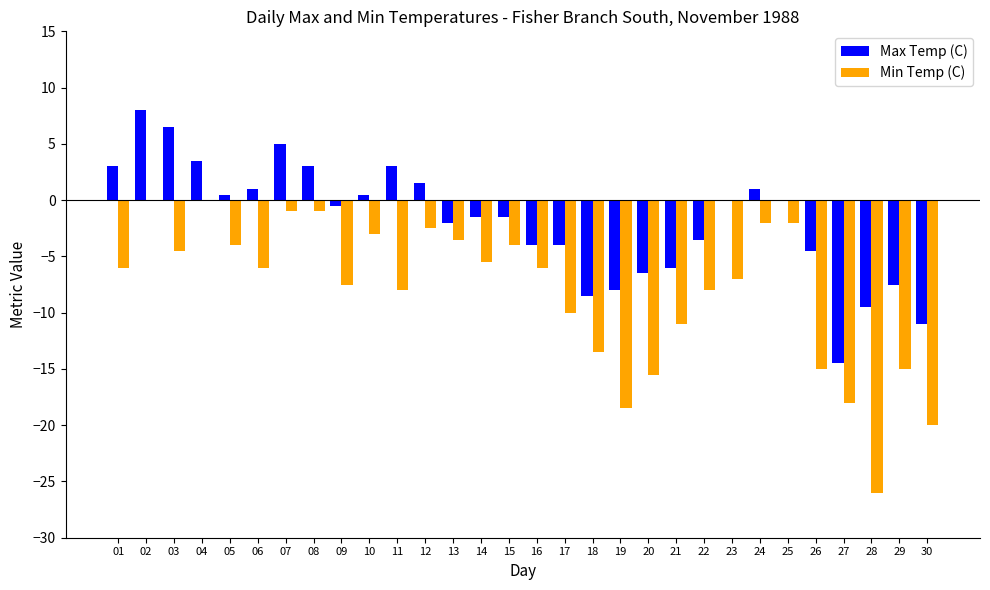

Which series changed the most between 13 and 16?

Min Temp (C)